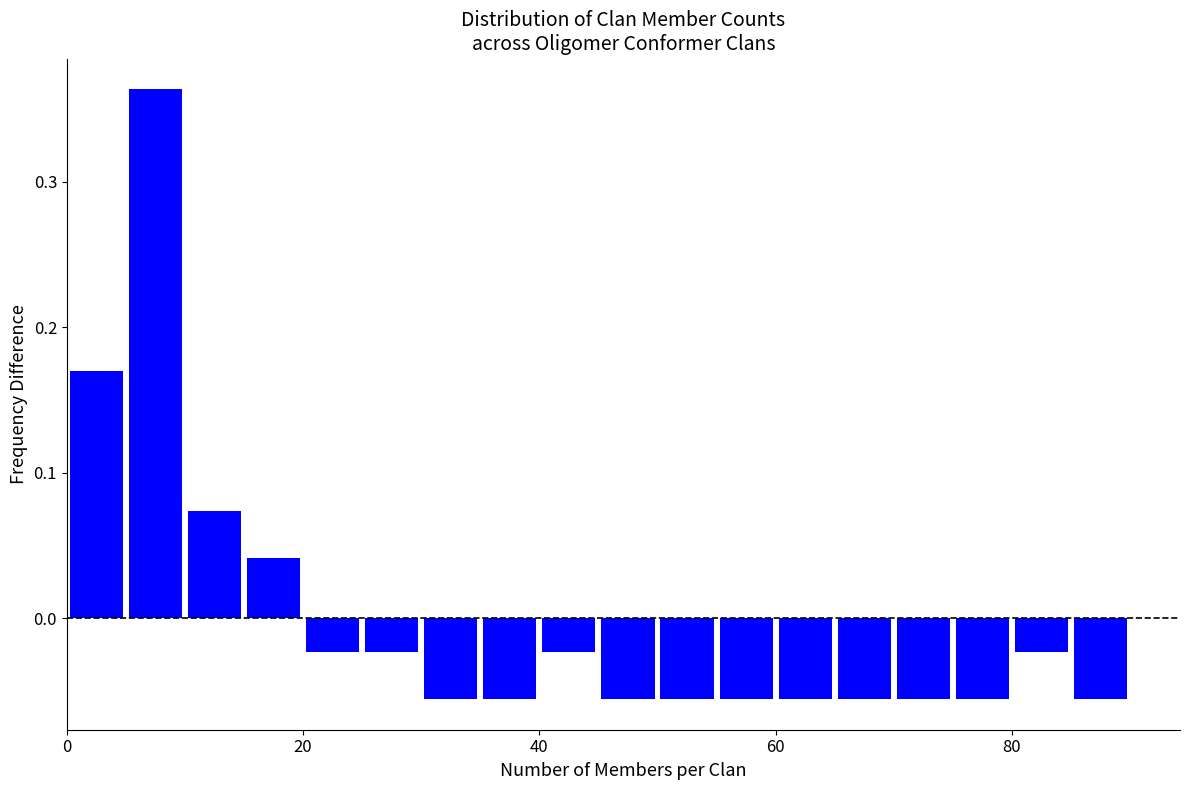

Read against the x-axis, roughly where is the centre of the tallest bar?

8